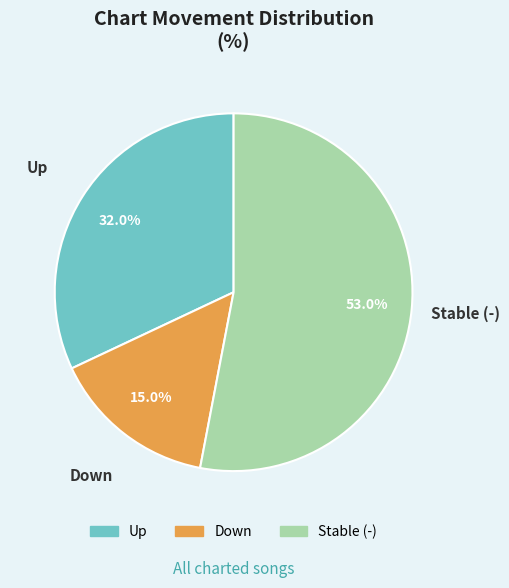

Do Down and Stable (-) together represent more than half of the pie?

Yes